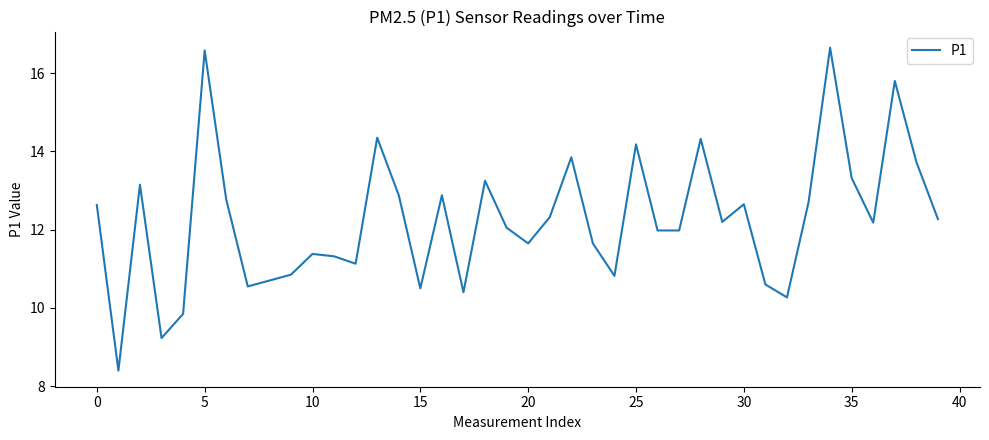

What is the minimum value shown in the chart?

8.4